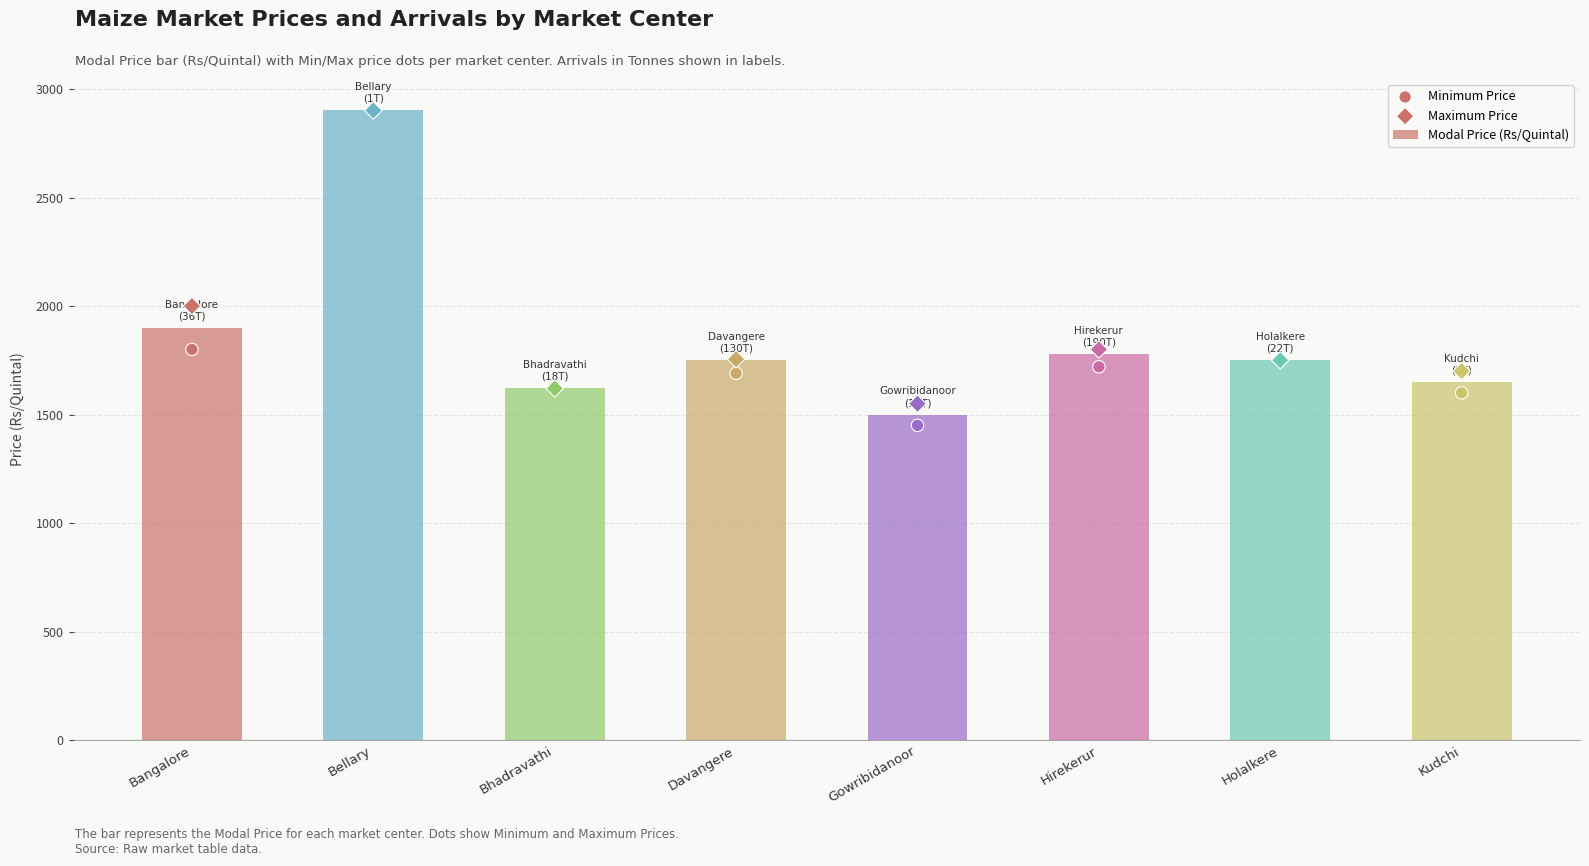

Which series has the largest total across all categories?

Maximum Price